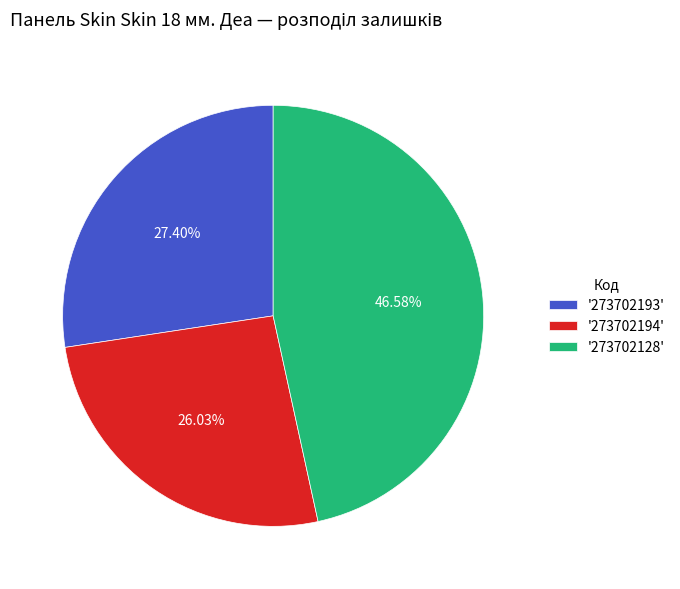

Combined, do '273702193' and '273702128' account for over 50%?

Yes